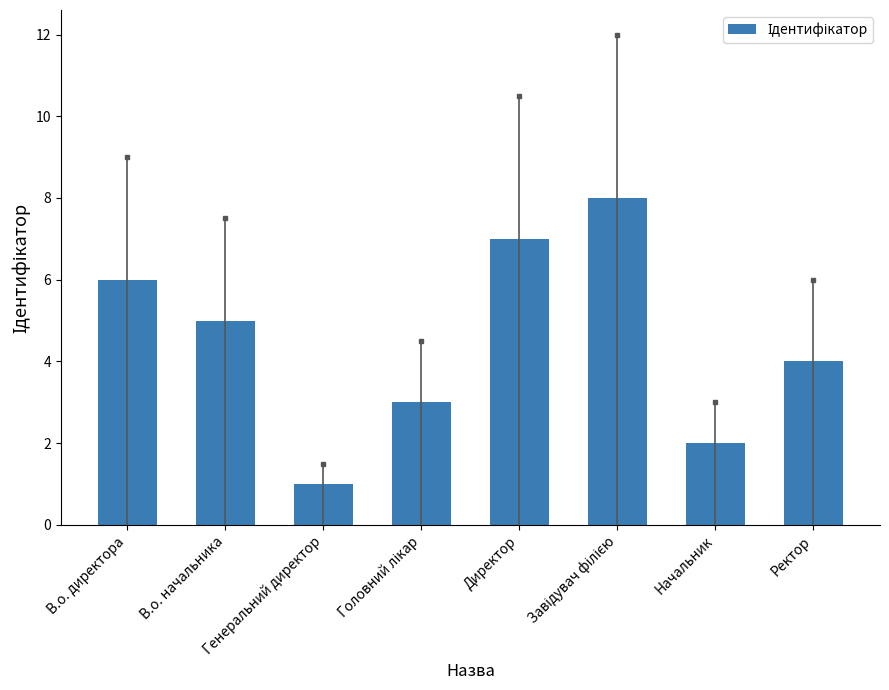

Which category has the lowest value across all series?

Генеральний директор